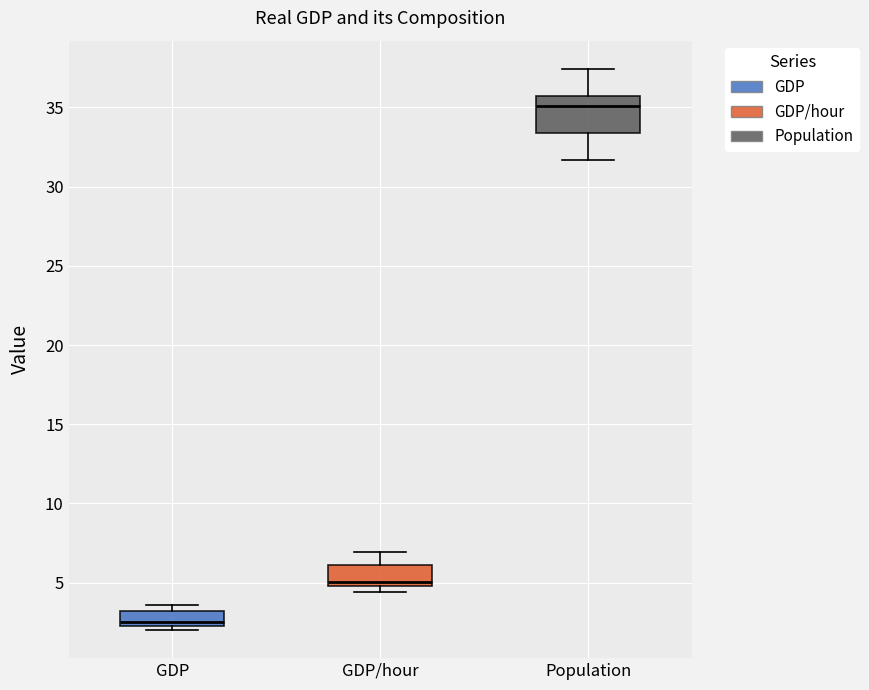

Reading left to right, transcribe this box plot: for each box, give where its median line is, the range the box spans, and where its two whiskers end, as read against the y-axis. The values are not printed on the chart, so give them approximately, as read against the axis.

GDP: median 2.5 (just above the box's lower edge), box 2.5 to 3.0, whiskers 2.0 to 3.5
GDP/hour: median 5.0 (just above the box's lower edge), box 5.0 to 6.0, whiskers 4.5 to 7.0
Population: median 35.0, box 33.5 to 35.5, whiskers 31.5 to 37.5